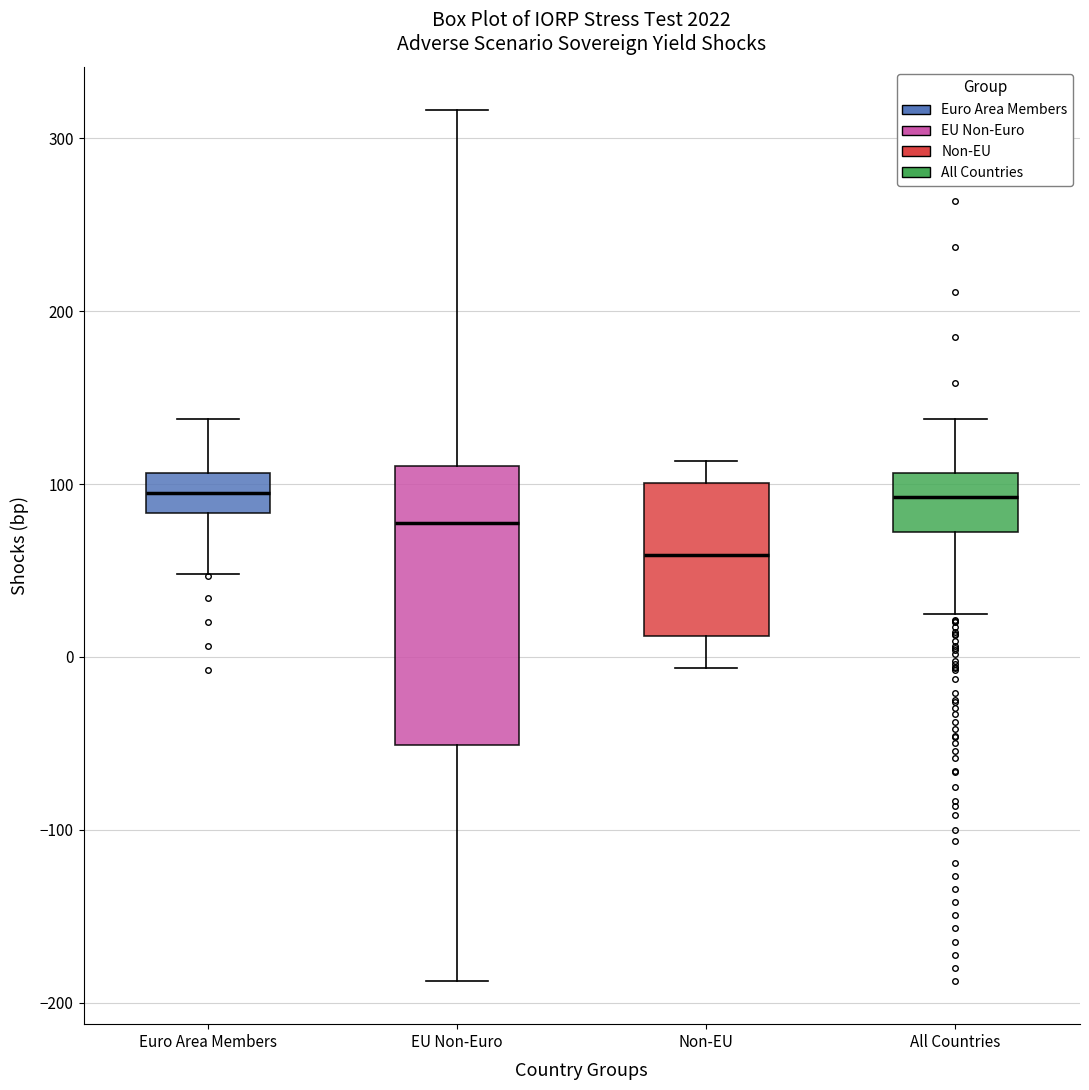

Where does the lower whisker of the box for All Countries end on the y-axis? The values are not printed on the chart, so give them approximately, as read against the axis.

30